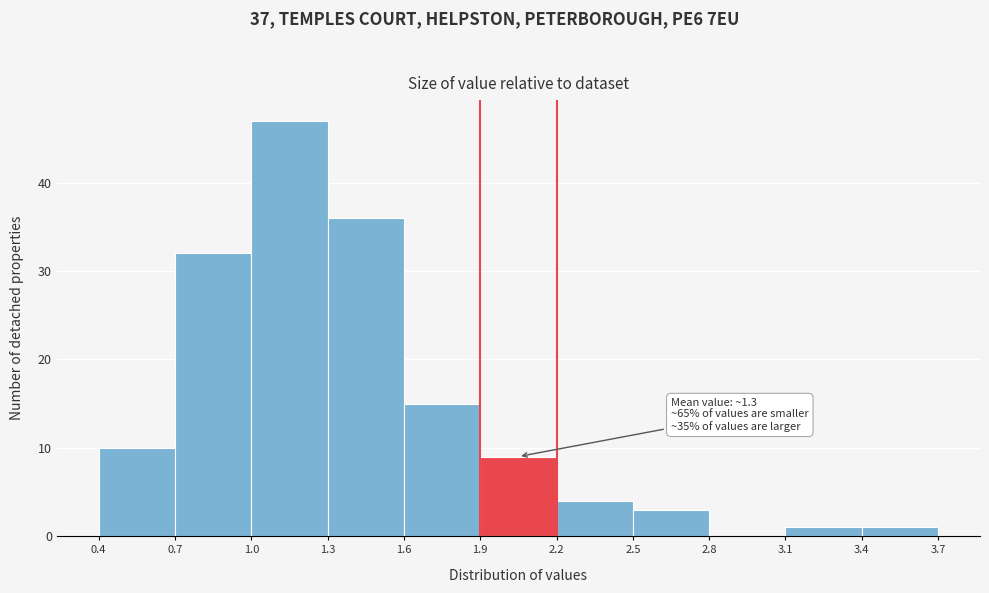

Over which range of the x-axis is the bar tallest?

1.0 to 1.3